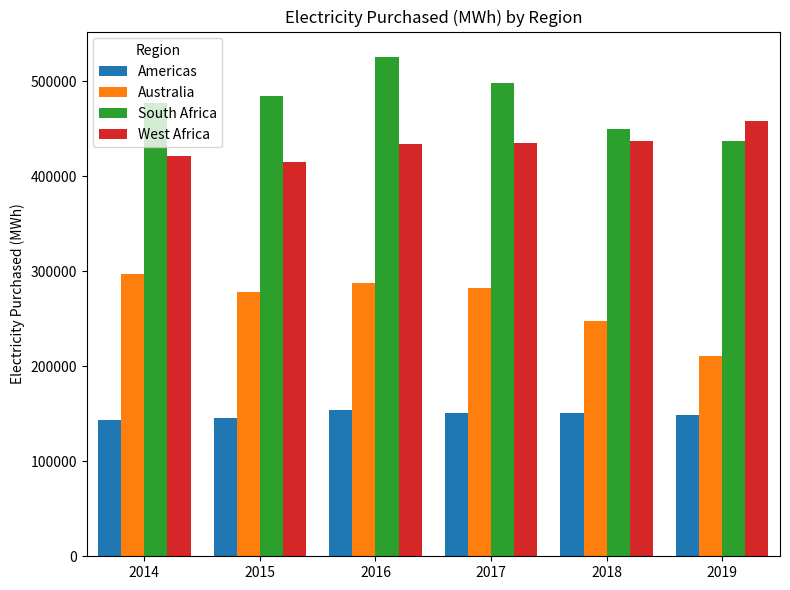

What is the difference between the highest and lowest values at 2017?

346758.6